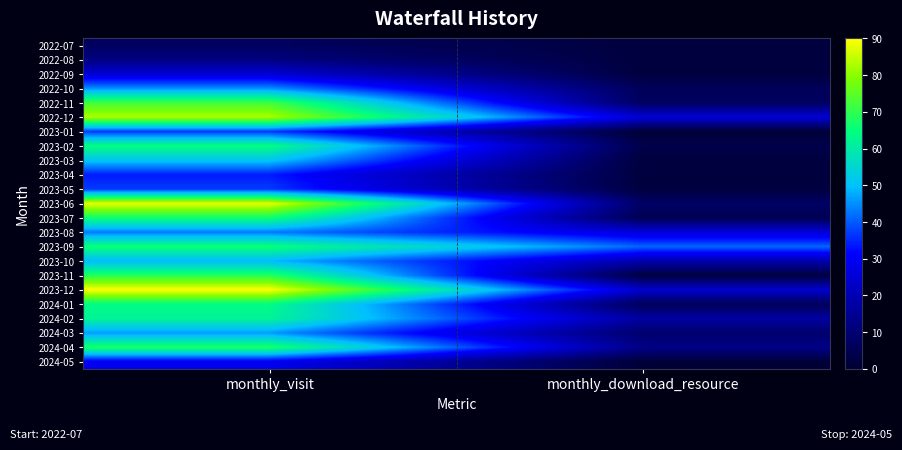

How many series are shown in this chart?

23